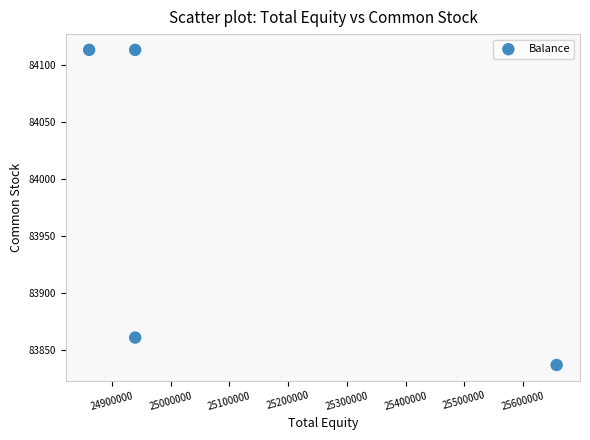

What Y value in the scatter plot is closest to 83975?

83861